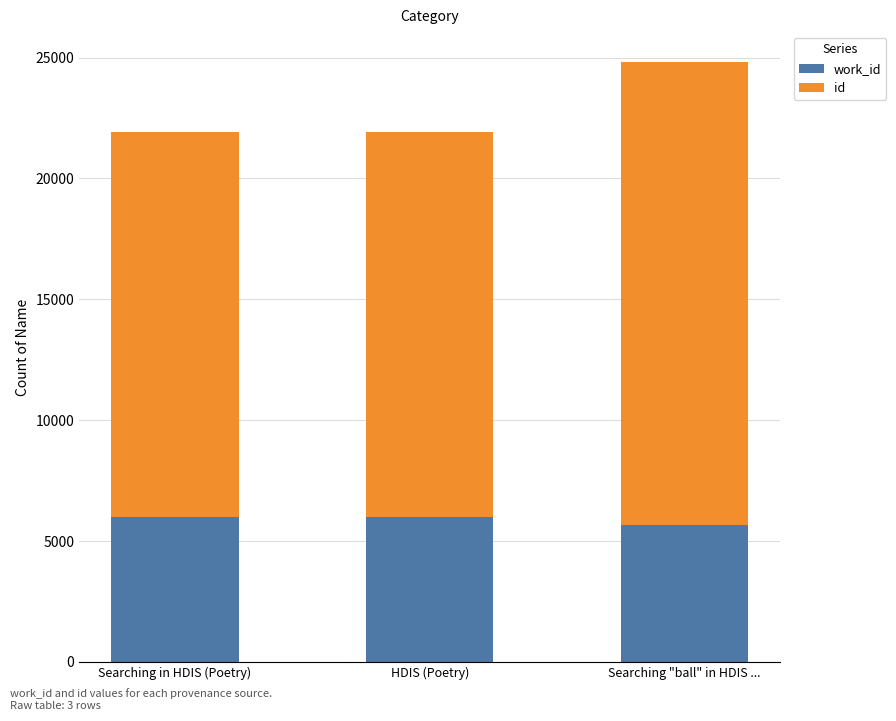

What is the total value across all series at Searching in HDIS (Poetry)?

21909